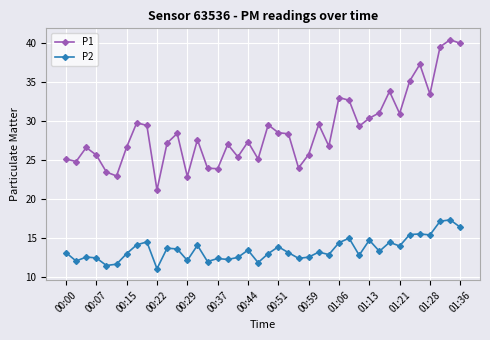

At how many categories does at least one series exceed 18?

40